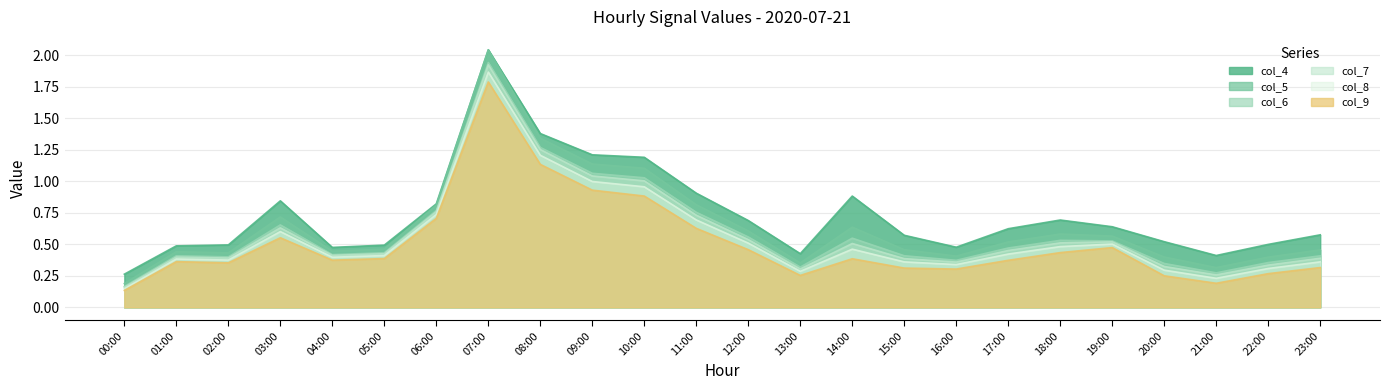

What is the label of the 22nd point from the right?

02:00